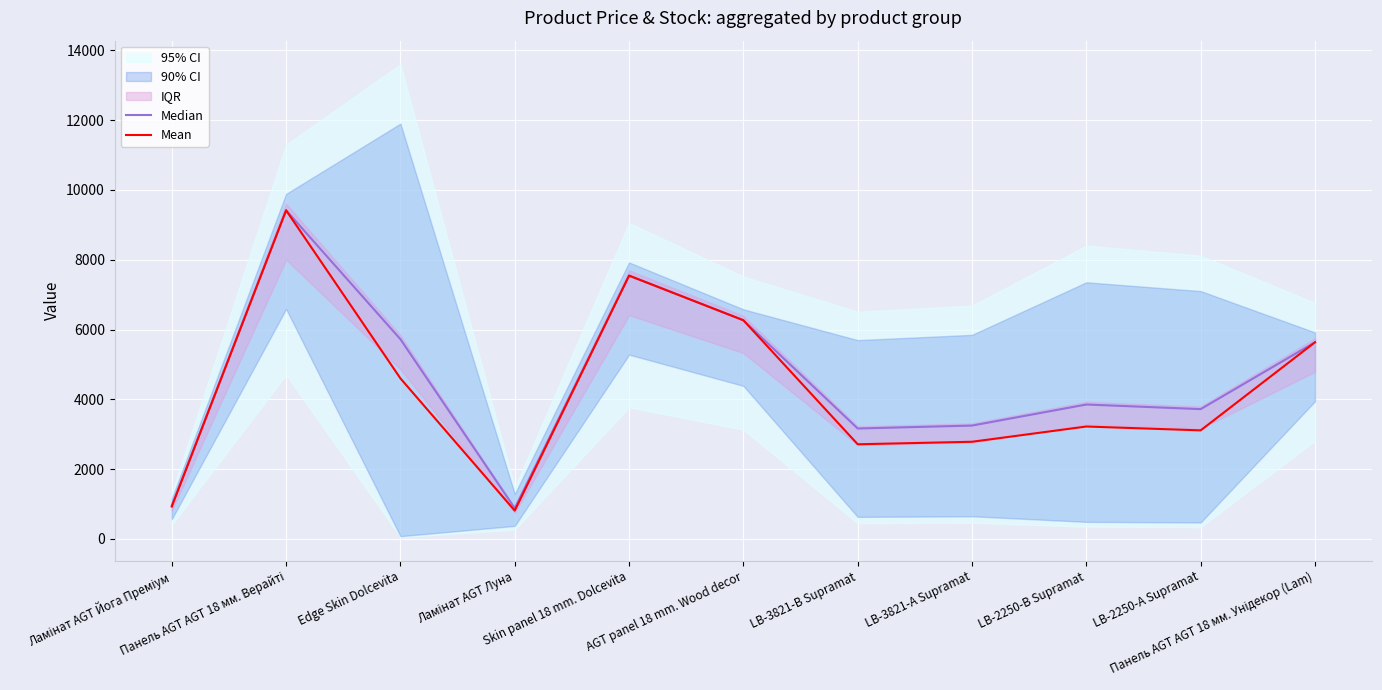

True or false: Mean and Median intersect in this chart.

False